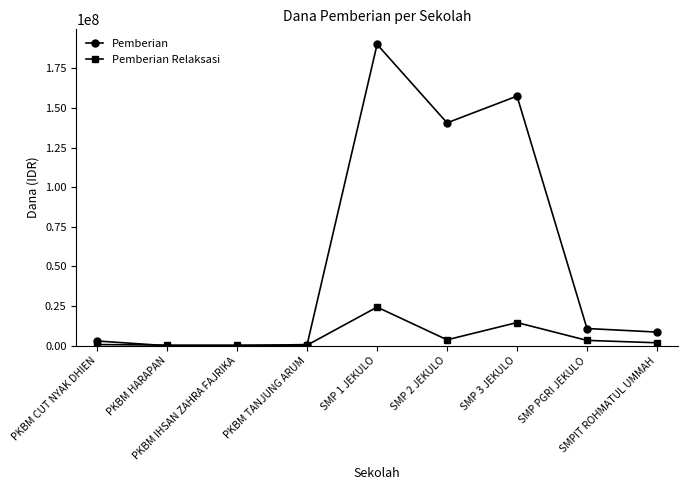

Which series ends up on top after the final intersection of Pemberian Relaksasi and Pemberian?

Pemberian